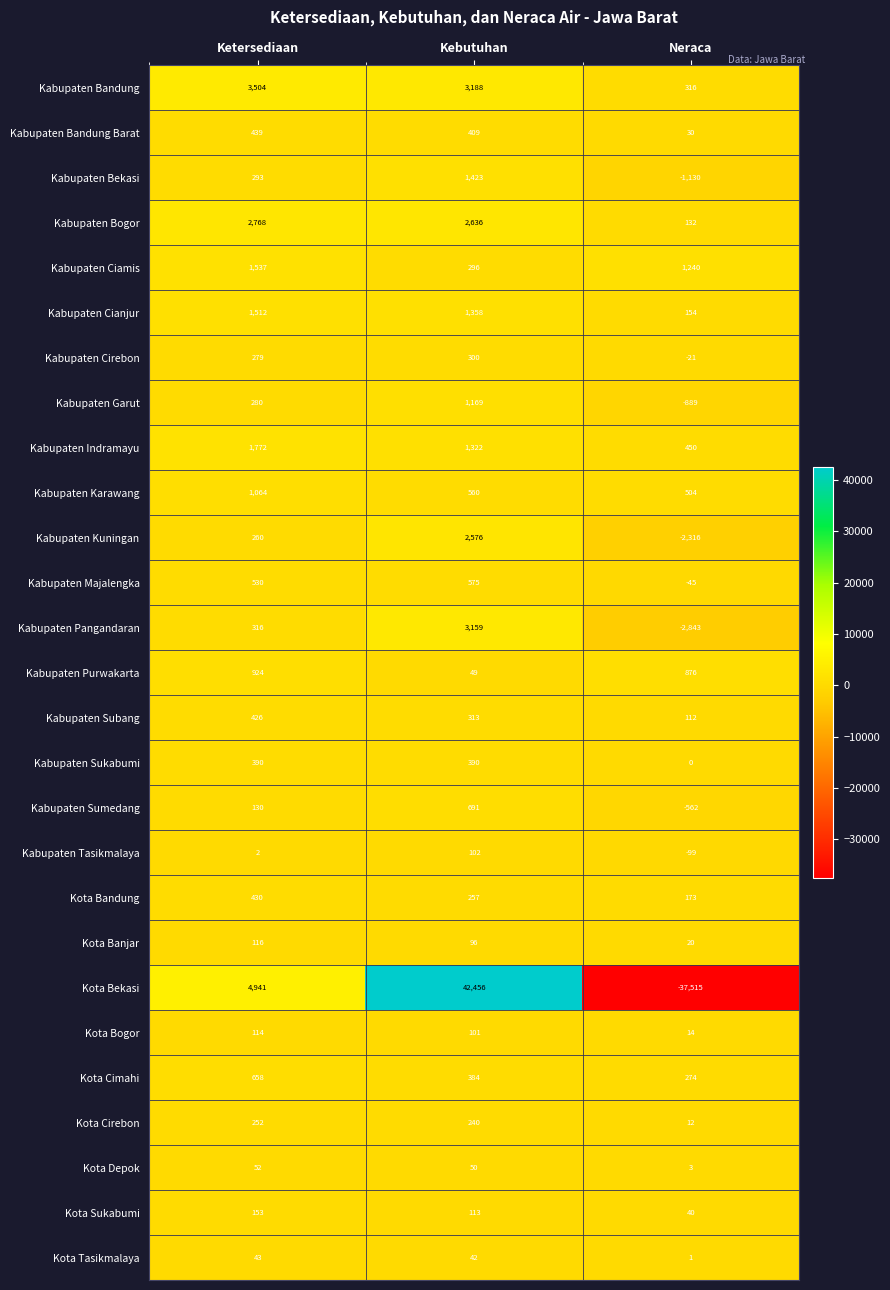

What is the total value across all series at Kebutuhan?

64255